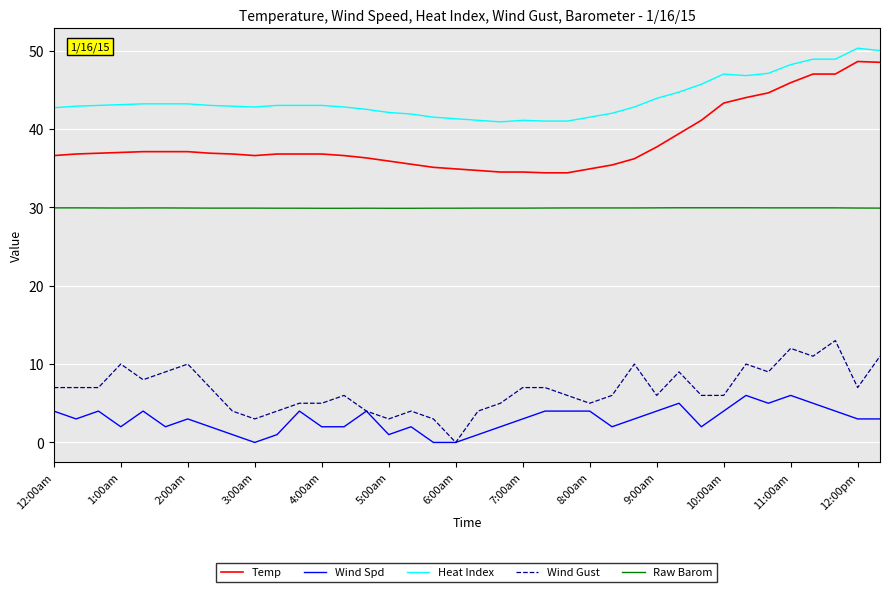

What is the greatest value displayed?

50.3